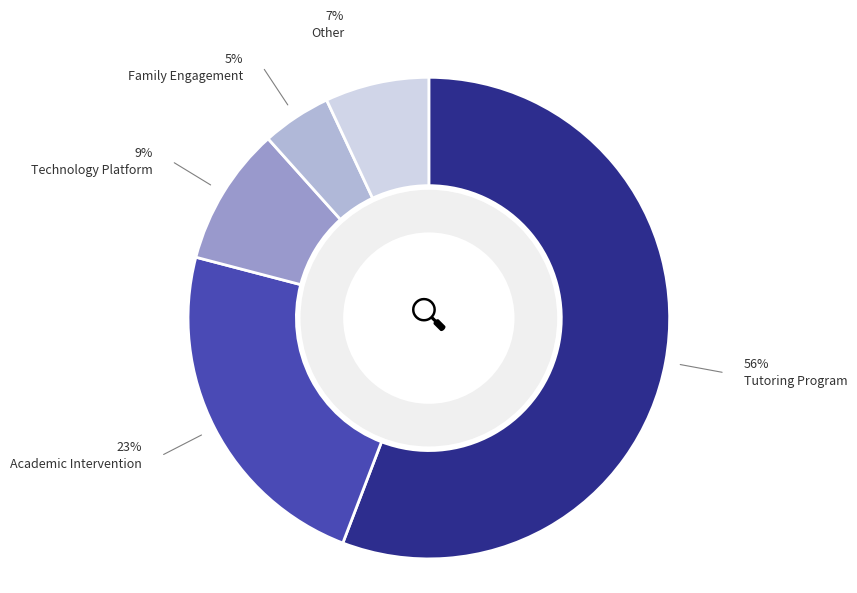

Is there any slice that represents more than half of the pie?

Yes